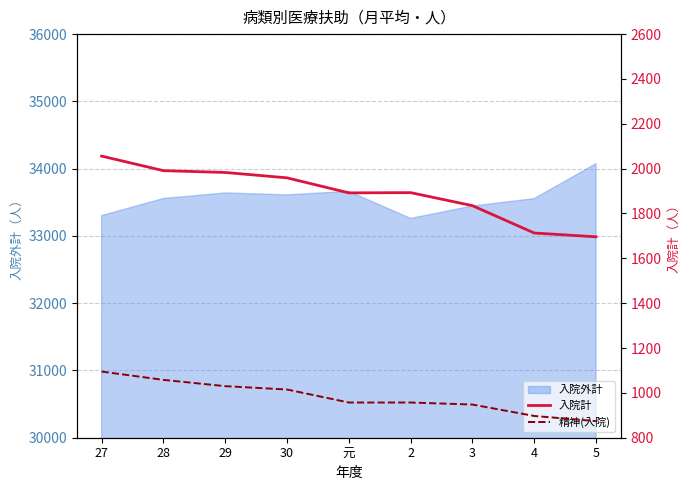

At which label does 入院計 reach its peak?

27